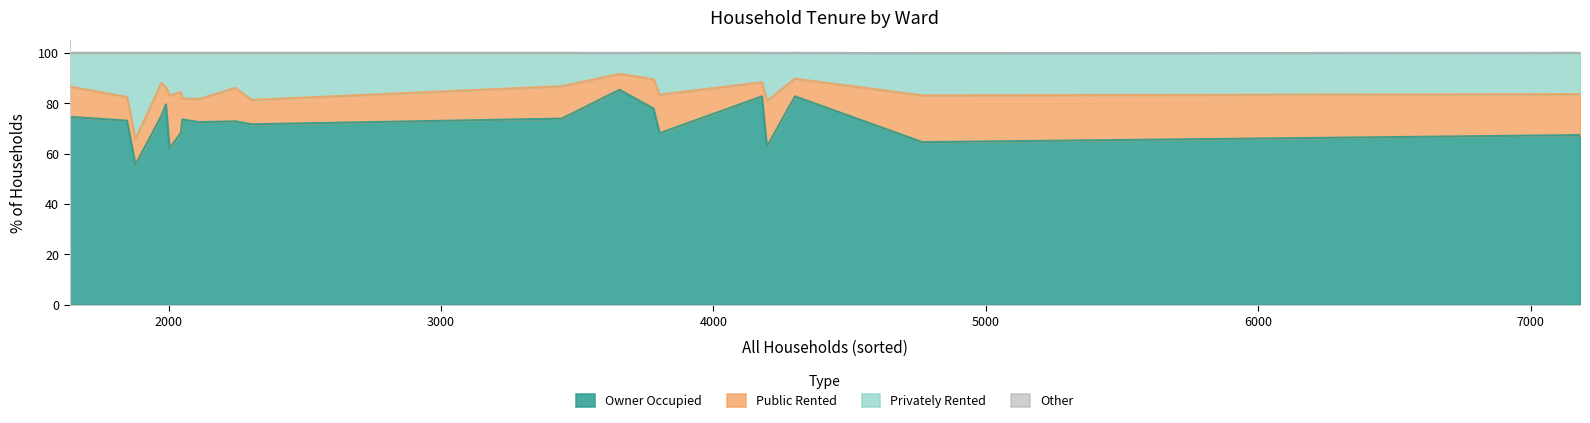

What is the spread (max minus min) of values at Dorchester Poundbury Ward?

62.1